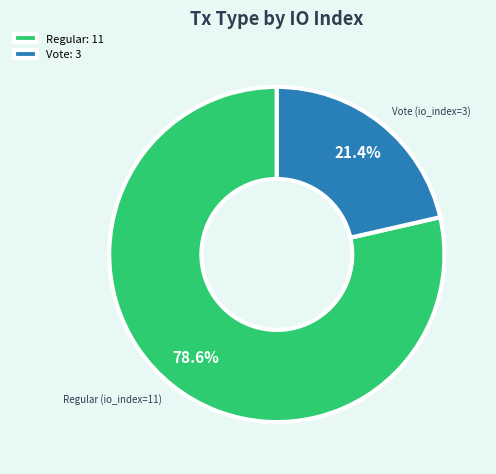

Which has a higher value, Vote: 3 or Regular: 11?

Regular: 11